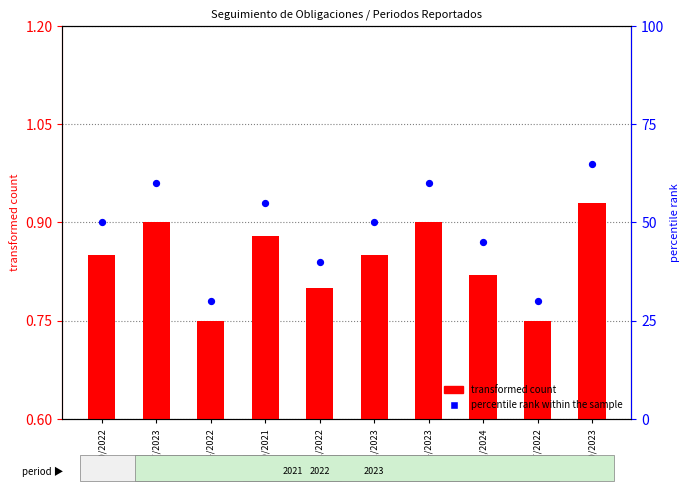

Which series reaches the maximum Y coordinate?

percentile rank within the sample